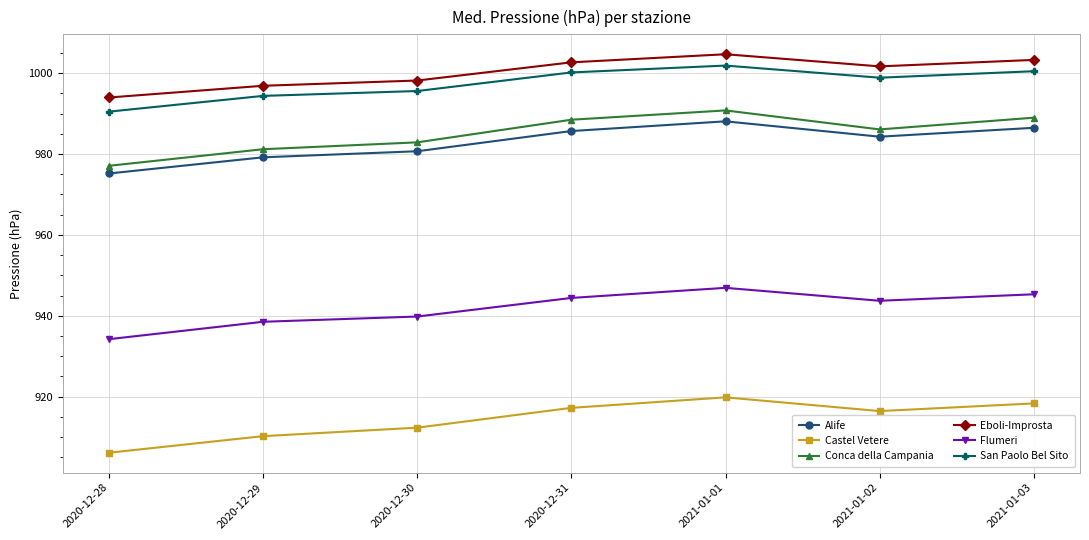

Is the value of Flumeri at 2020-12-28 greater than the value of Castel Vetere at 2020-12-30?

Yes